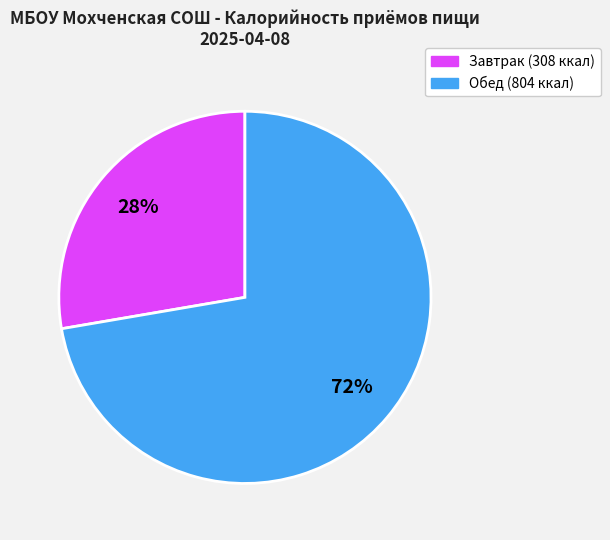

To the nearest percent, what is the average slice percentage?

50%